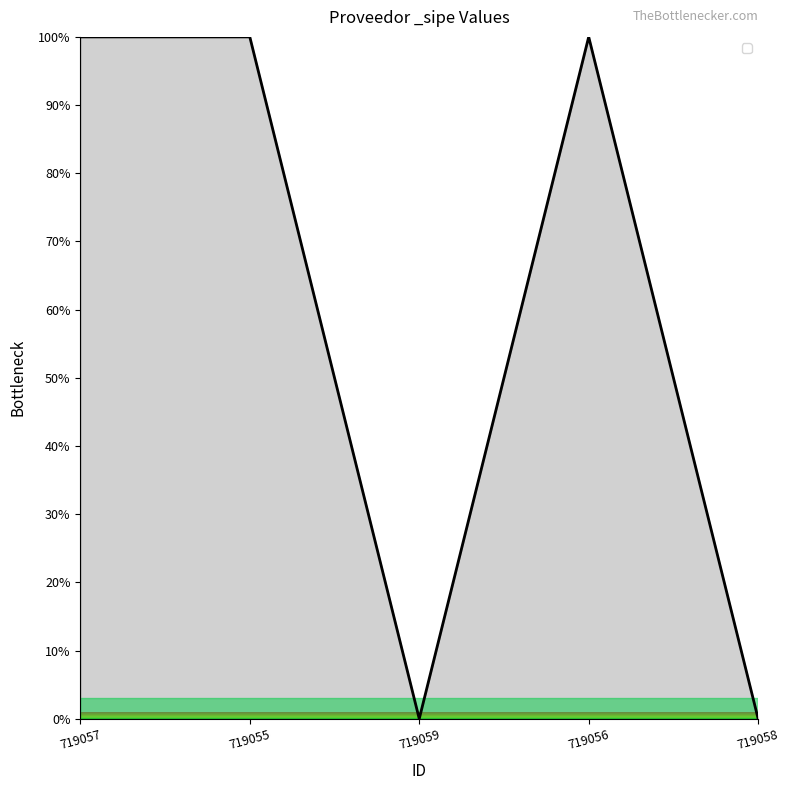

What is the sum of all values?

300